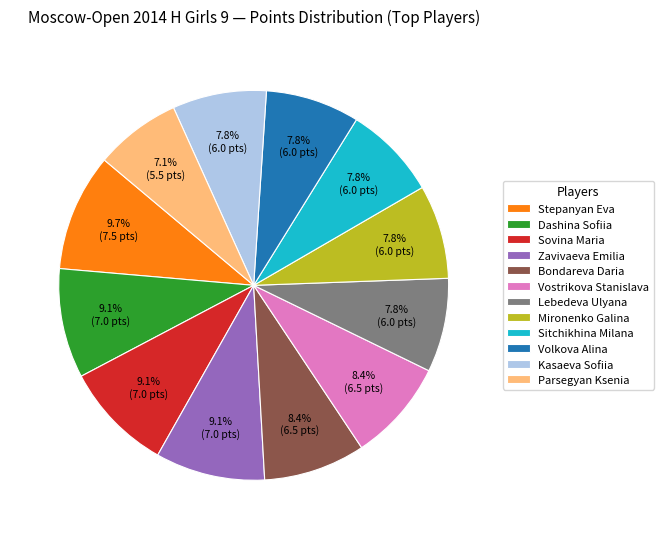

Count the number of slices in the pie.

12